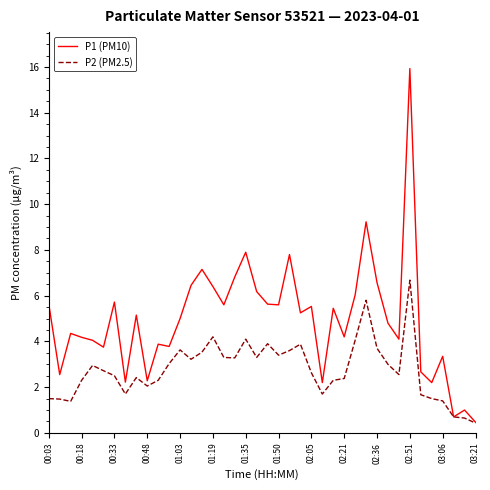

List the series in order of their overall mean, lowest first.

P2 (PM2.5), P1 (PM10)